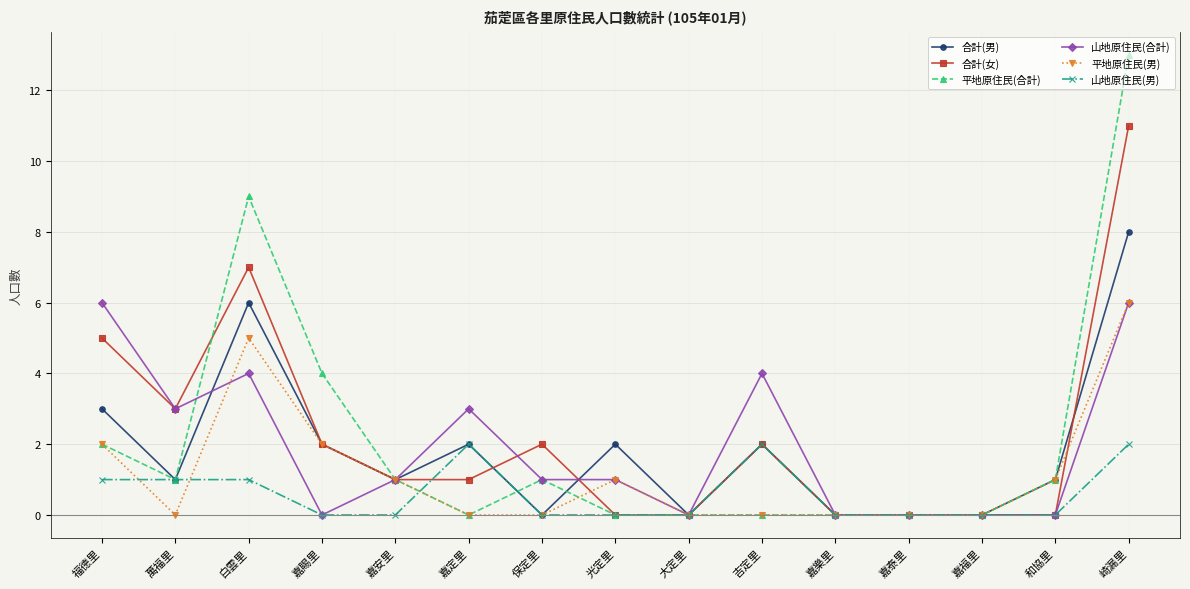

At which label is 合計(女) closest to 5?

福德里